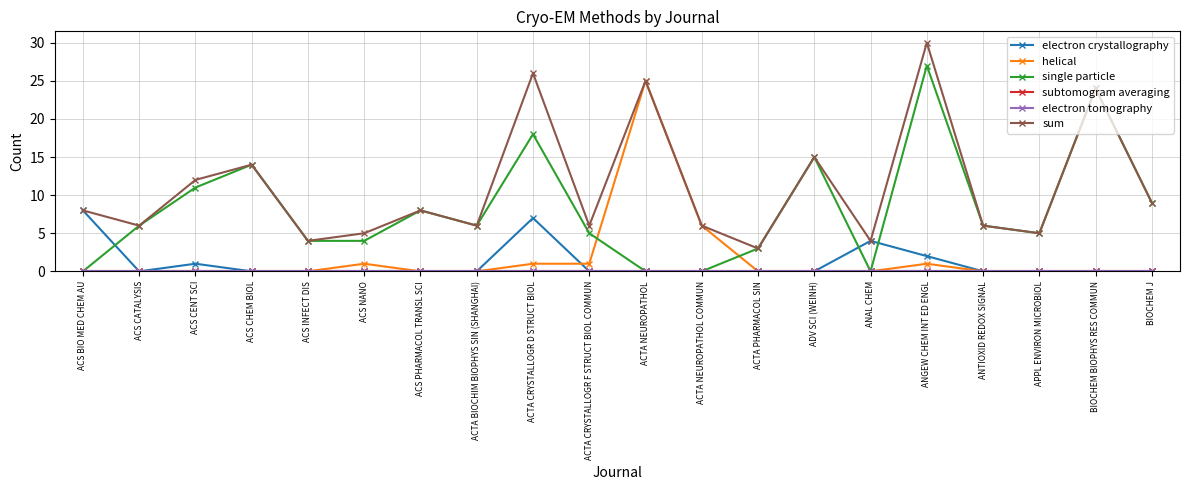

What is the difference between the highest and lowest values at BIOCHEM J?

9